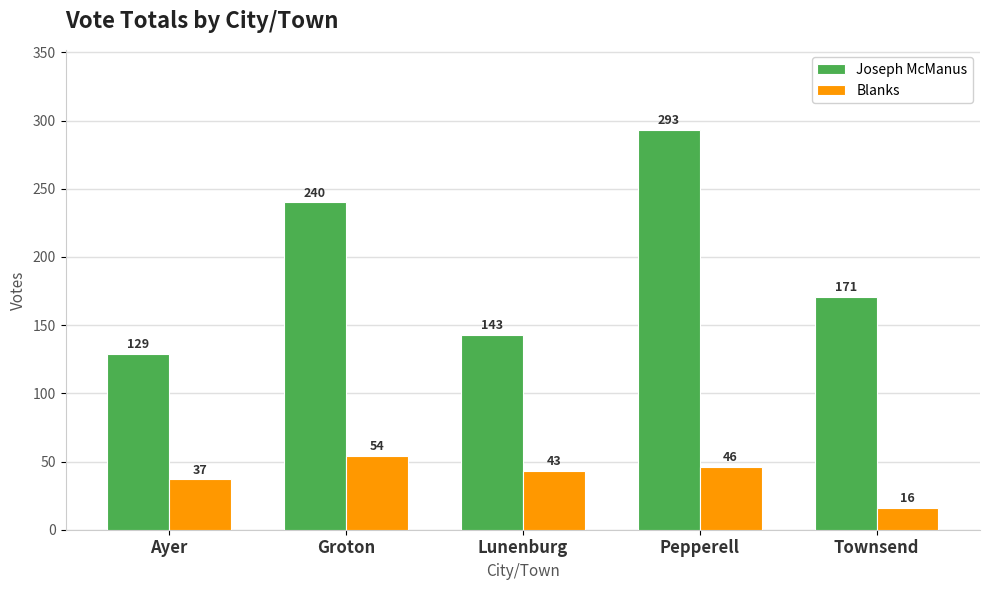

Rank the categories by Joseph McManus value from lowest to highest.

Ayer, Lunenburg, Townsend, Groton, Pepperell